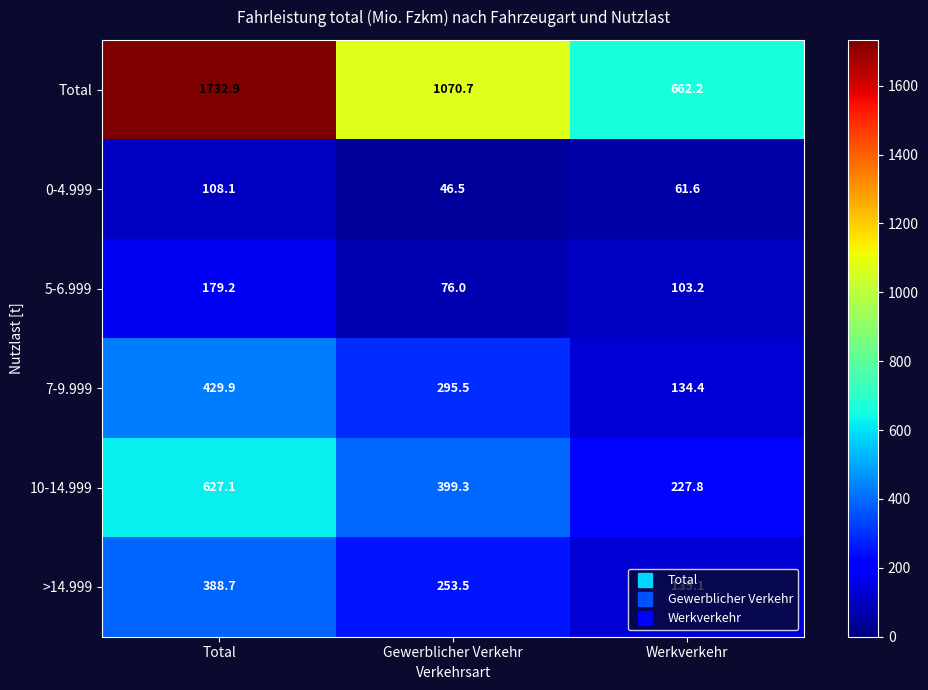

Is it true that Total equals 662.2 at Werkverkehr?

True